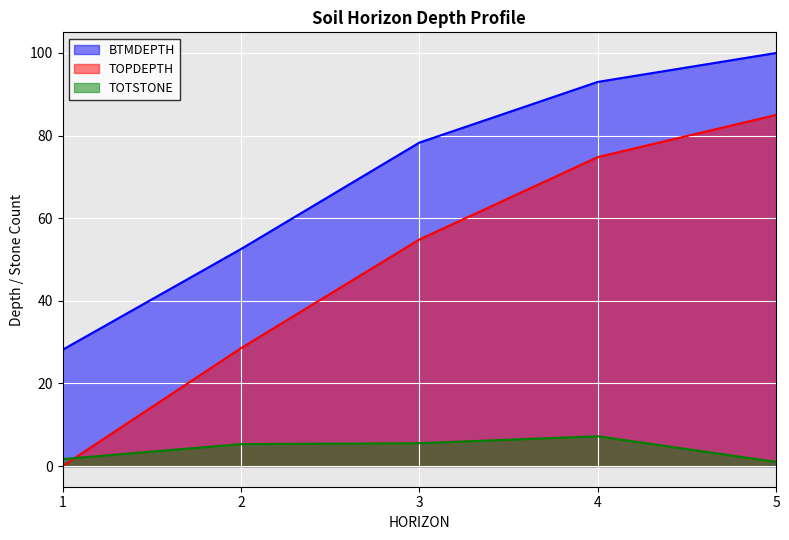

The TOTSTONE series shows -1 at 2. True or false?

False